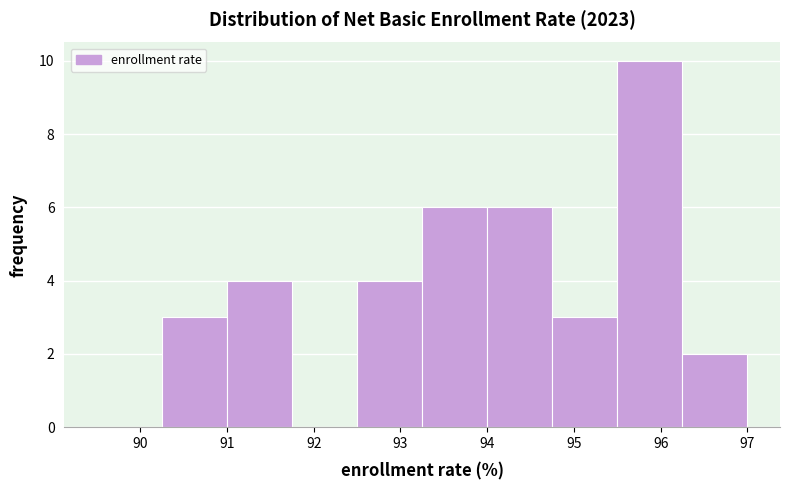

What is the height of the bar covering 92.50 to 93.25 on the x-axis? Neither the bar edges nor the heights are printed on the chart, so give them approximately, as read against the axes.

4